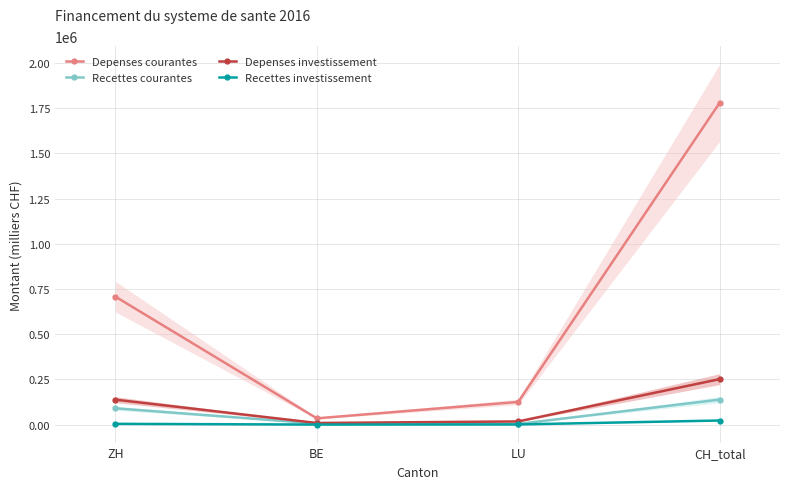

Which has a higher value, LU or ZH?

ZH